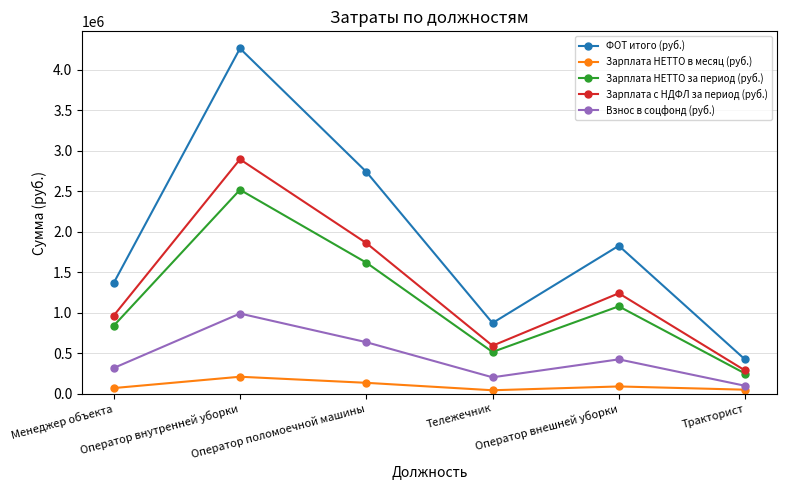

What is the total value across all series at Оператор внешней уборки?

4664519.9